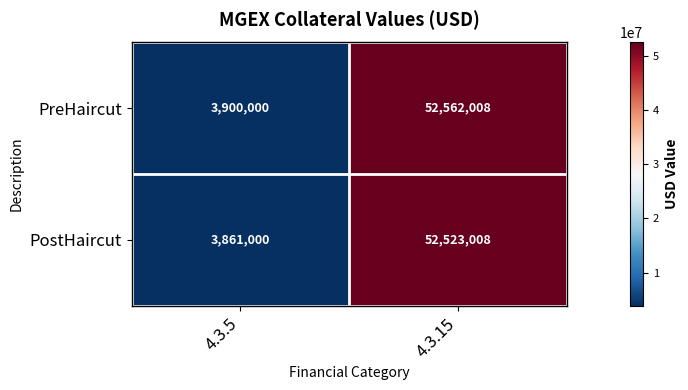

List the series in order of their peak value, lowest first.

PostHaircut, PreHaircut